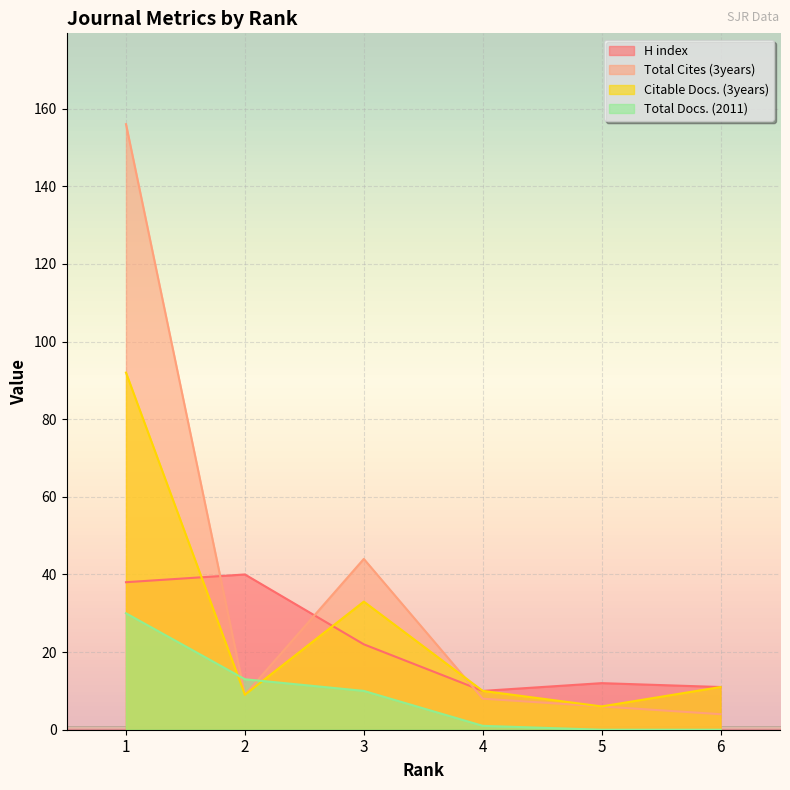

At which label does Citable Docs. (3years) reach its peak?

1